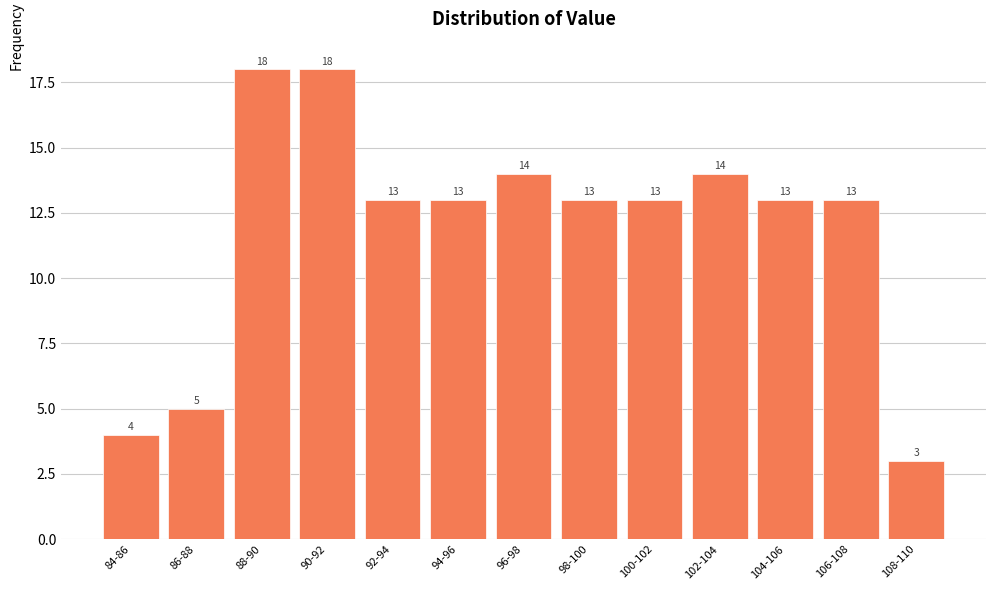

Reading left to right, extract all data points from this chart.

84-86=4	86-88=5	88-90=18	90-92=18	92-94=13	94-96=13	96-98=14	98-100=13	100-102=13	102-104=14	104-106=13	106-108=13	108-110=3